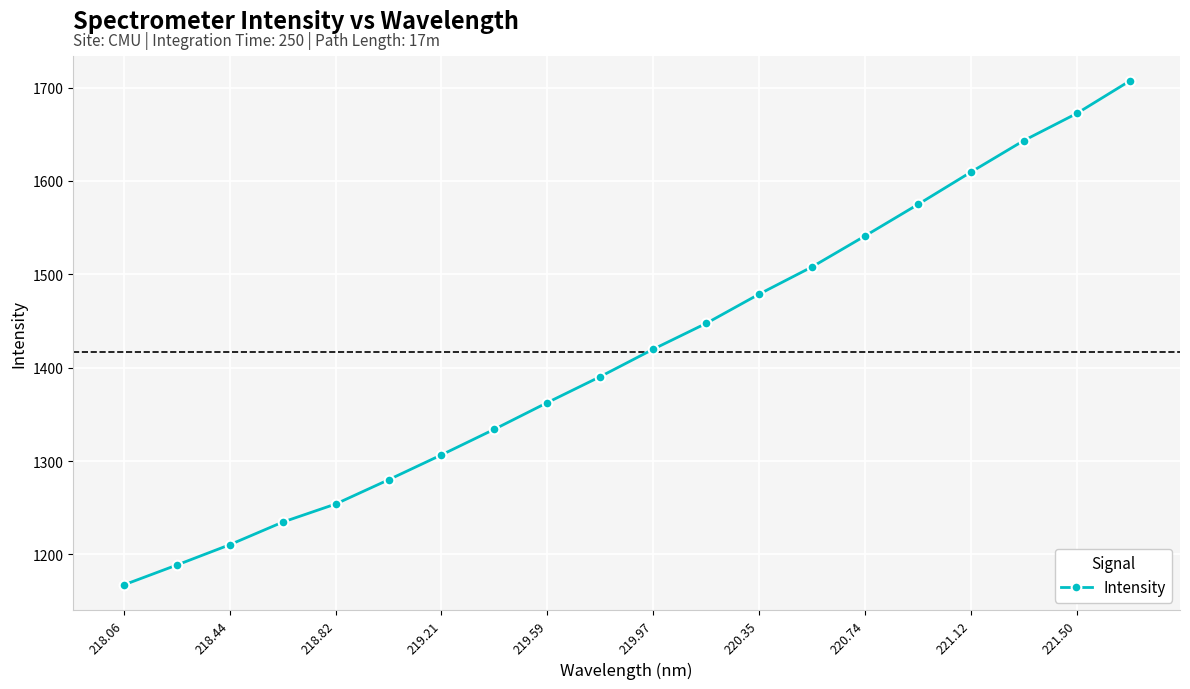

What is the difference between the maximum and minimum values?

539.9